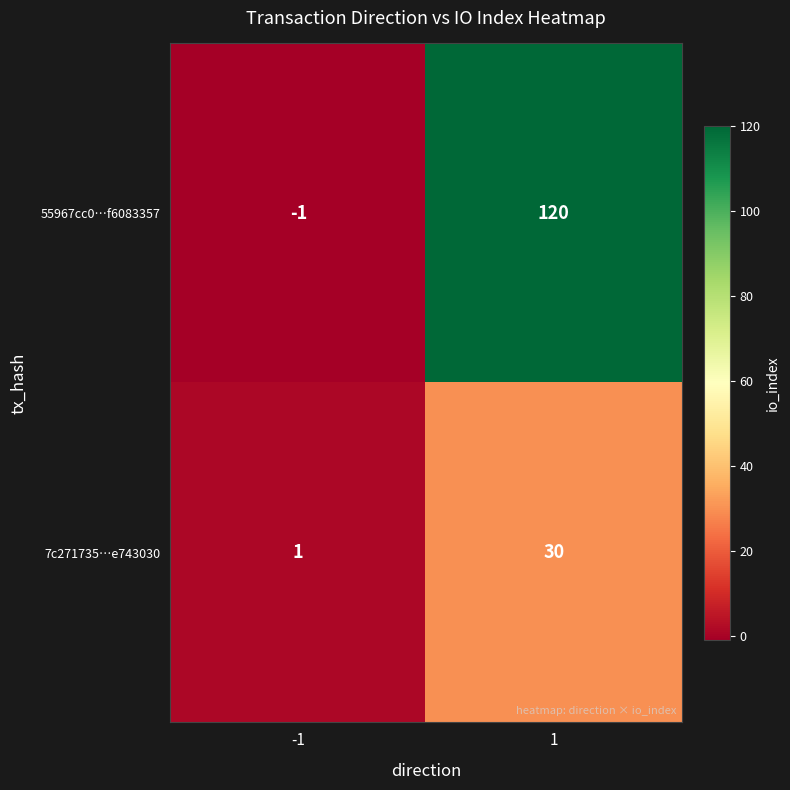

The 7c271735…e743030 series shows 30 at 1. True or false?

True